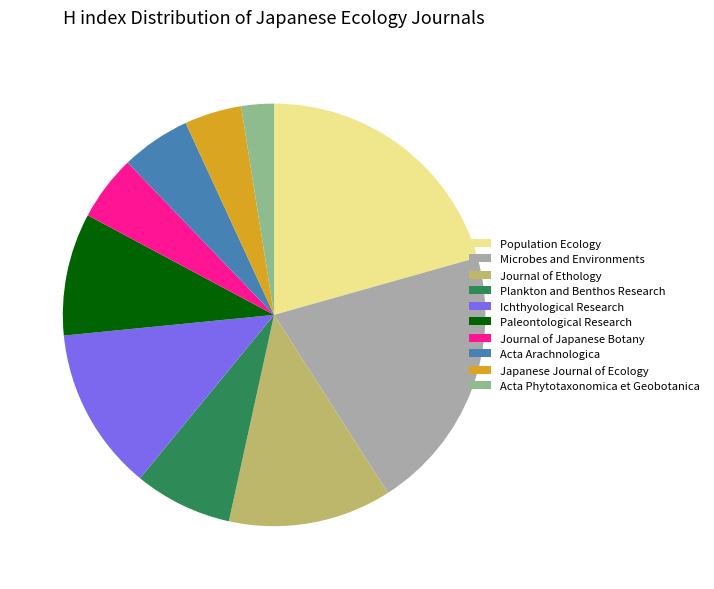

Which category has the smallest portion of the pie?

Acta Phytotaxonomica et Geobotanica